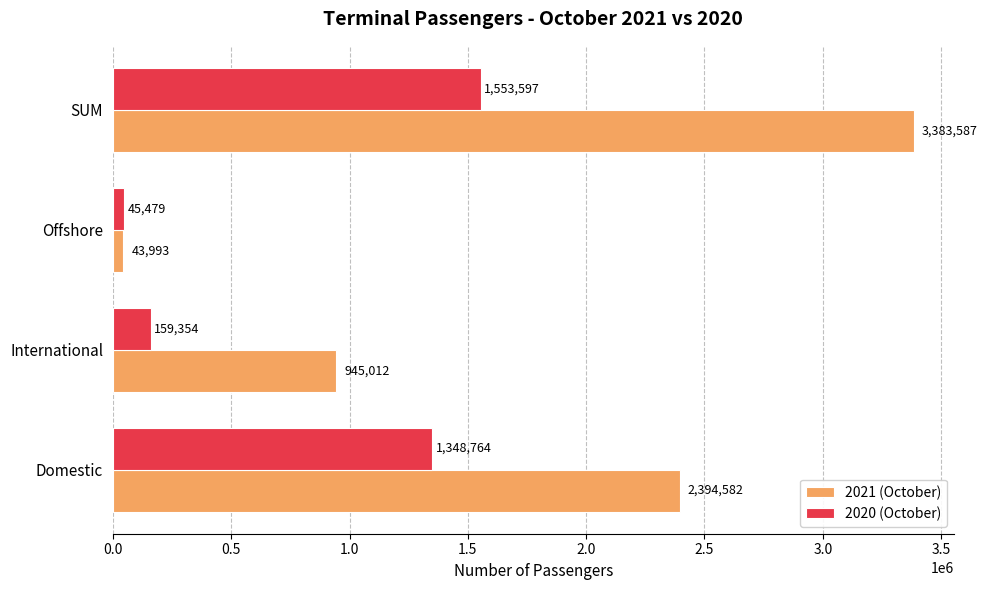

At which label does 2021 (October) reach its peak?

SUM